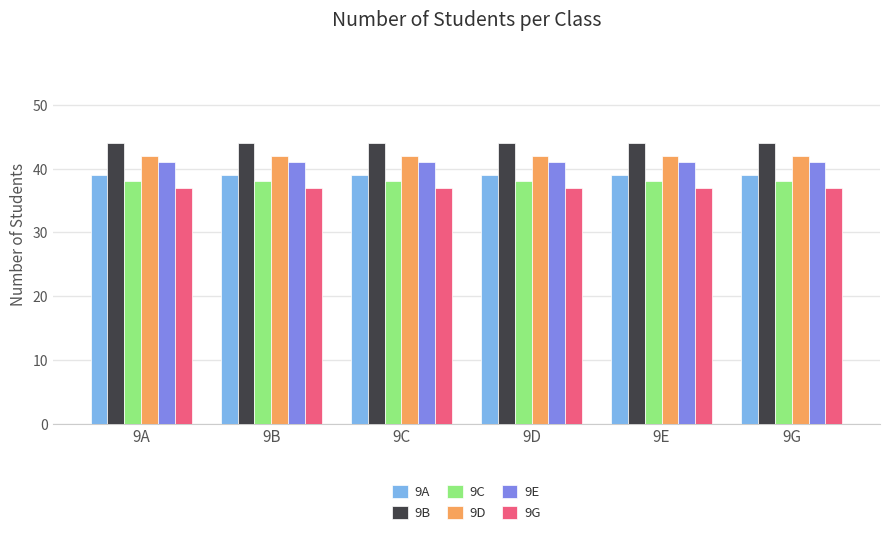

Reading right to left, list all the values displayed in this chart.

9A: 9G=39	9E=39	9D=39	9C=39	9B=39	9A=39
9B: 9G=44	9E=44	9D=44	9C=44	9B=44	9A=44
9C: 9G=38	9E=38	9D=38	9C=38	9B=38	9A=38
9D: 9G=42	9E=42	9D=42	9C=42	9B=42	9A=42
9E: 9G=41	9E=41	9D=41	9C=41	9B=41	9A=41
9G: 9G=37	9E=37	9D=37	9C=37	9B=37	9A=37